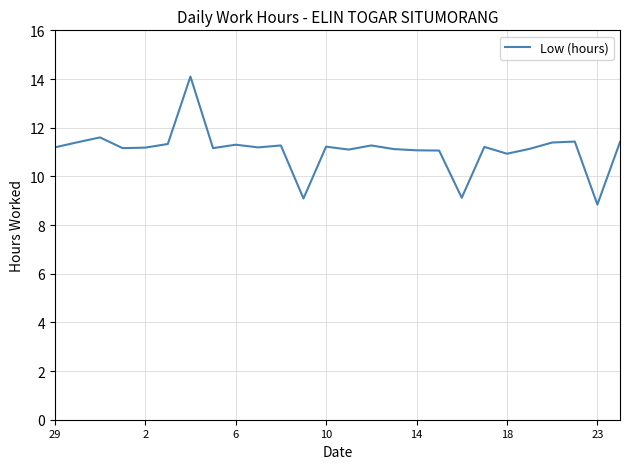

Does the chart display data point markers on the line(s)?

No